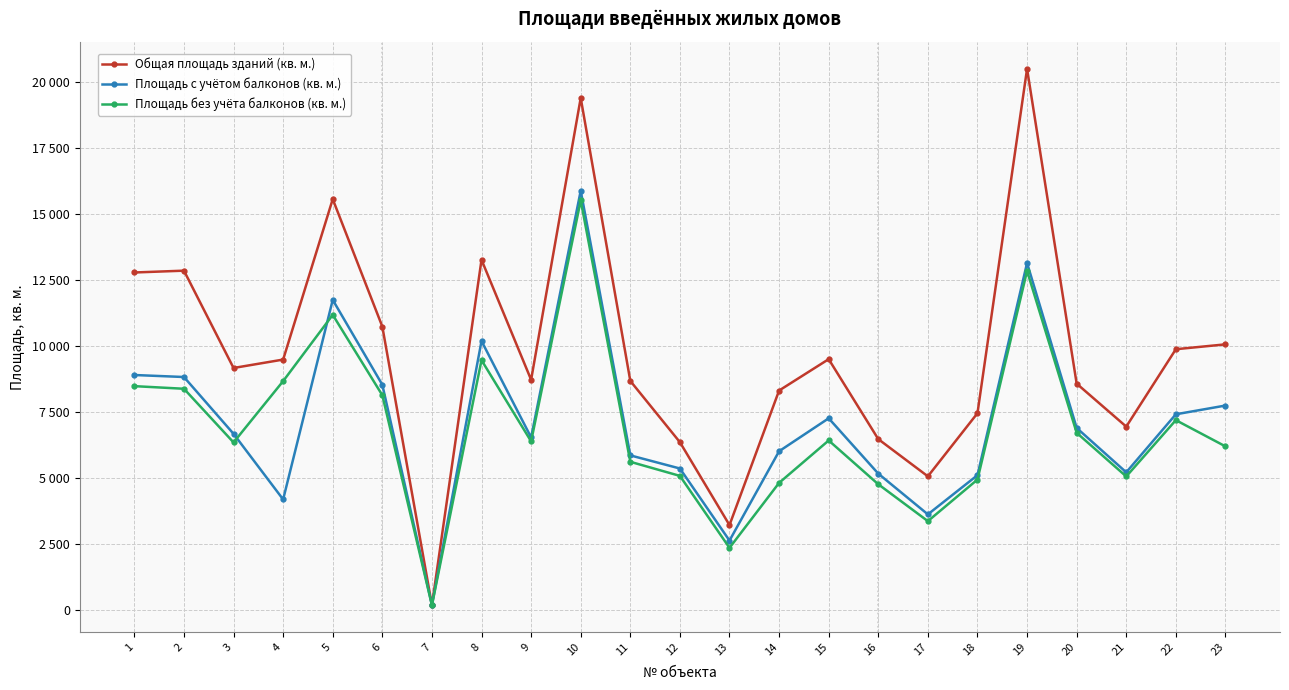

Rank the categories by Площадь без учёта балконов (кв. м.) value from highest to lowest.

10, 19, 5, 8, 4, 1, 2, 6, 22, 20, 15, 9, 3, 23, 11, 12, 21, 18, 14, 16, 17, 13, 7